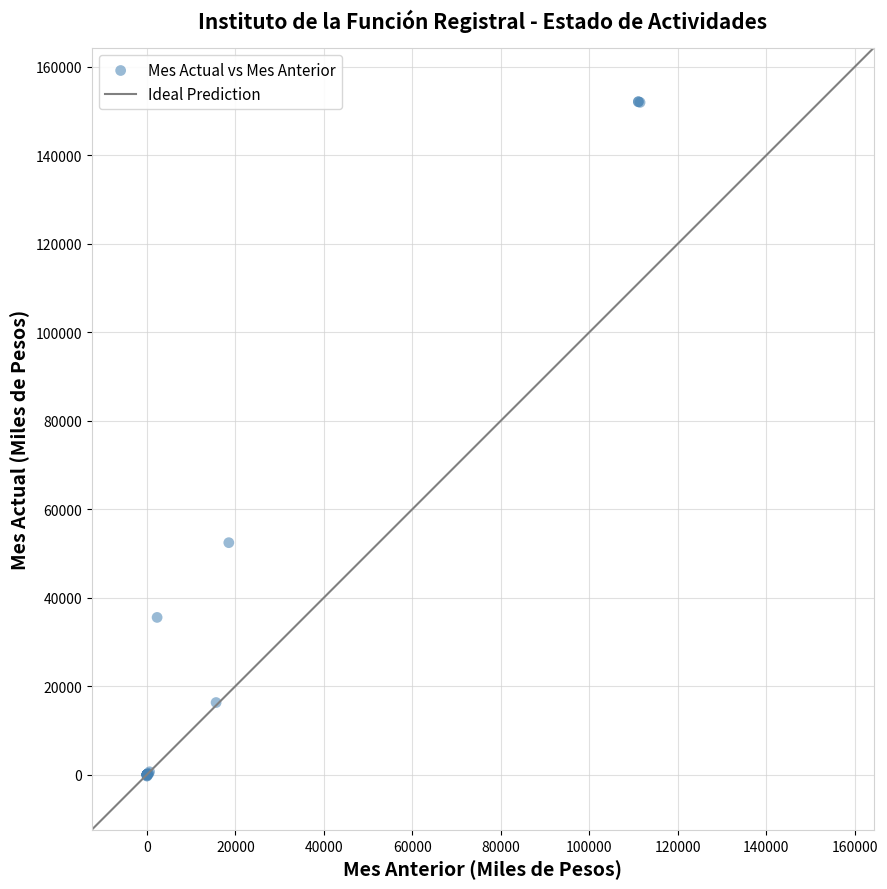

What Y value in the scatter plot is closest to 75905?

52423.5